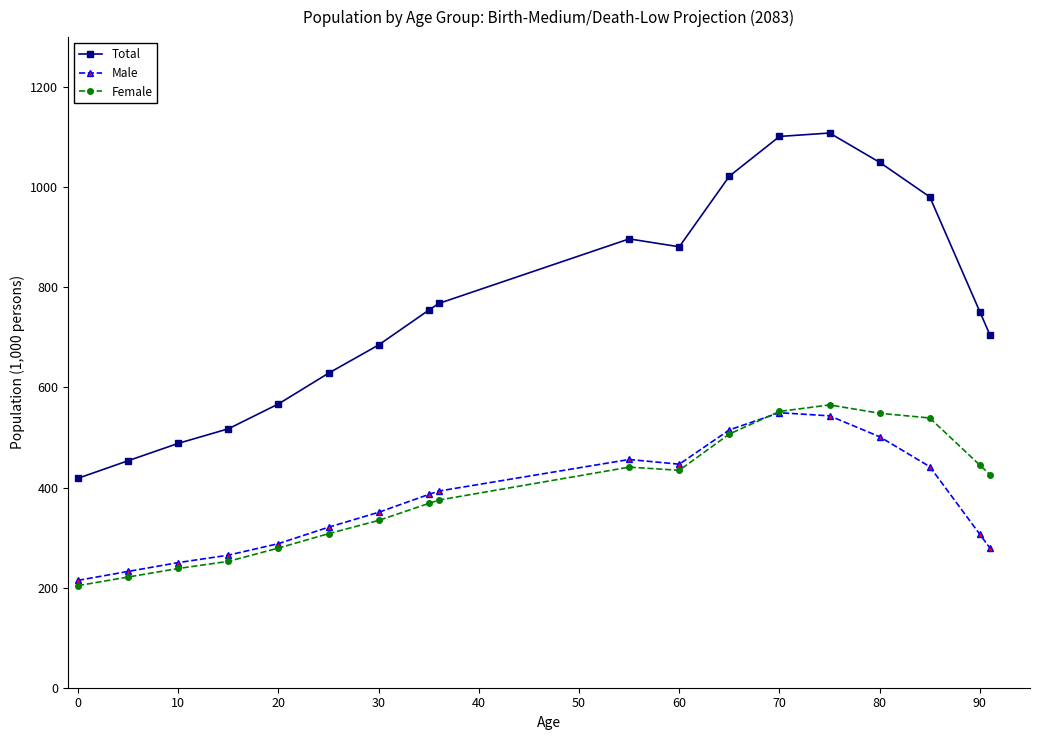

How many values in the Male series exceed 386?

9